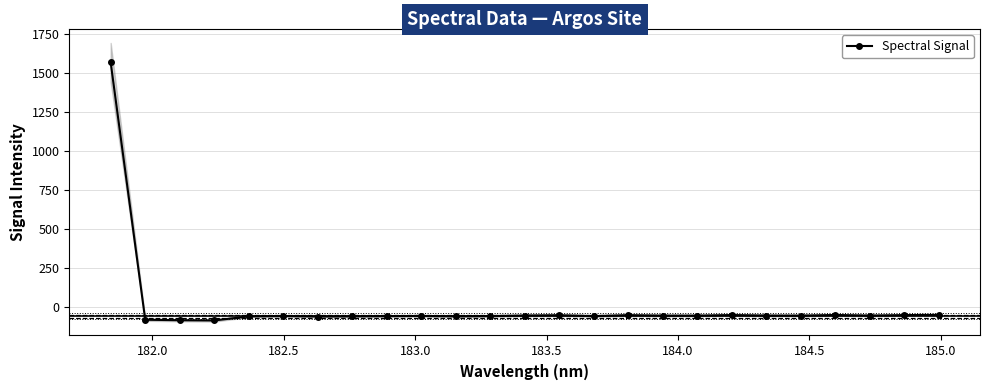

What is the value of the Spectral Signal point at the 23rd from the left?

-57.2